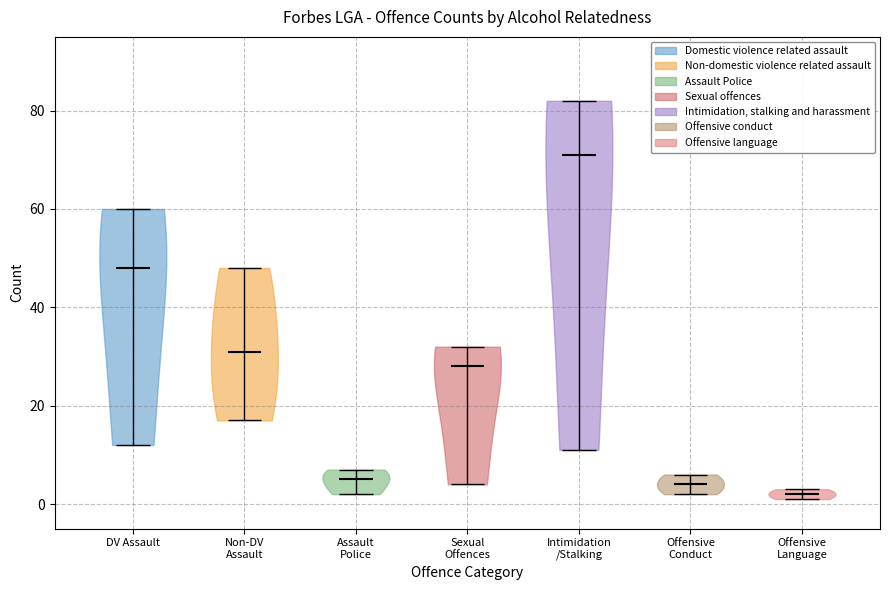

Which violin has the highest median line?

Intimidation /Stalking